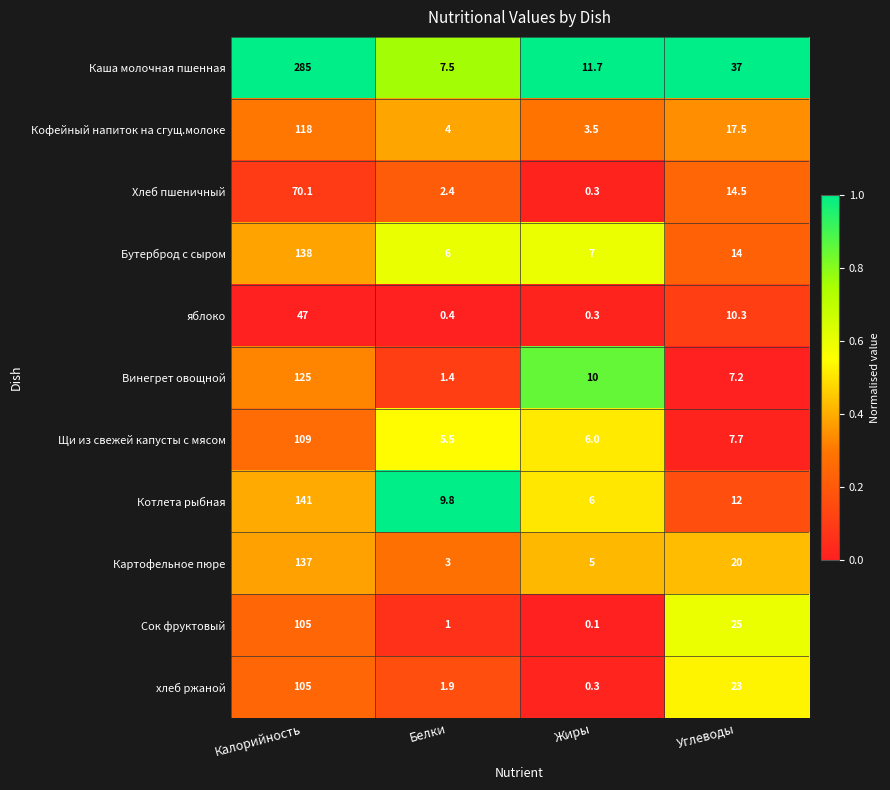

The value of Хлеб пшеничный at Калорийность is 70.1. True or false?

True